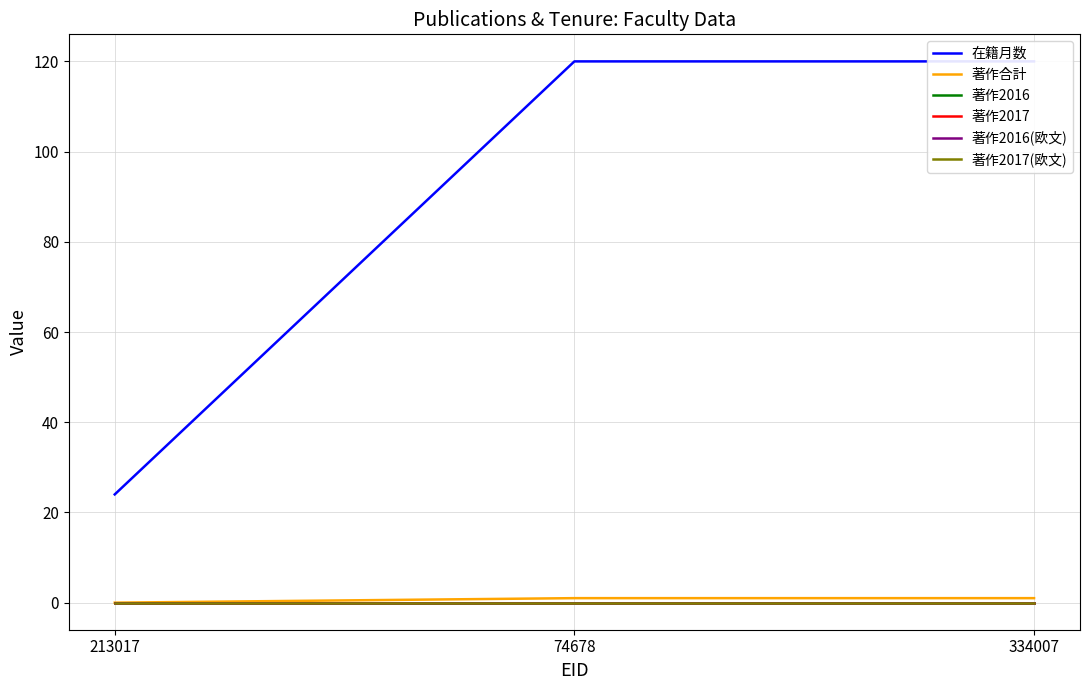

List the labels in order of 著作2016 value, smallest first.

213017, 74678, 334007